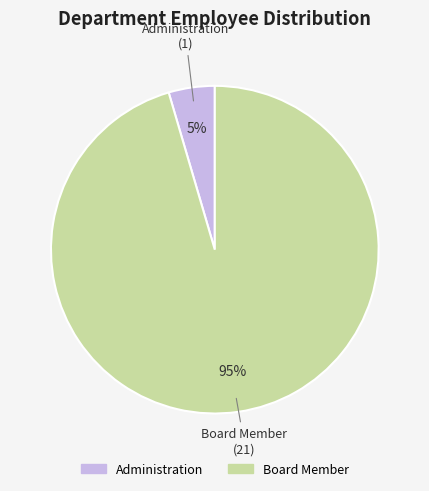

Which slice is the smallest?

Administration